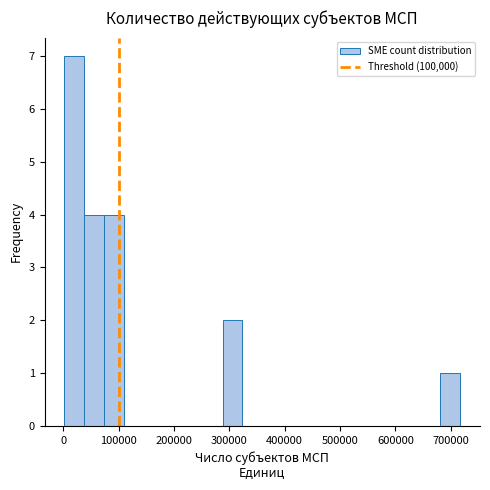

Around what value on the x-axis is the tallest bar? Give the approximate position of its centre, as read against the axis.

20000